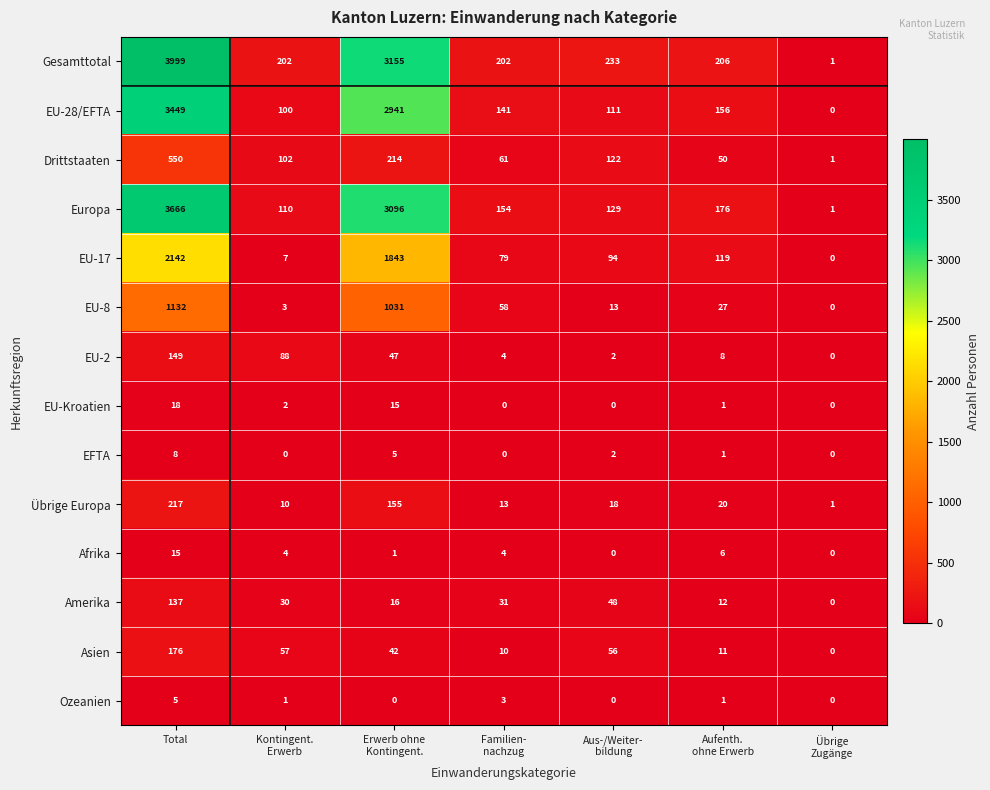

What is the maximum value shown in the chart?

3999